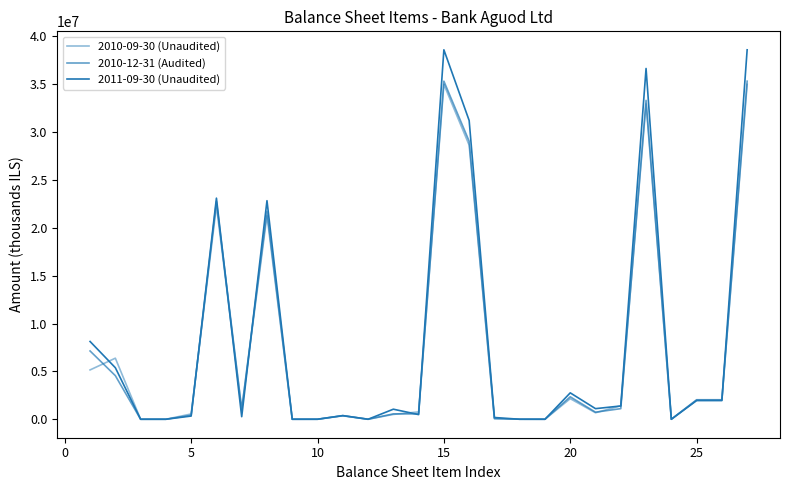

How many lines are shown in the chart?

3